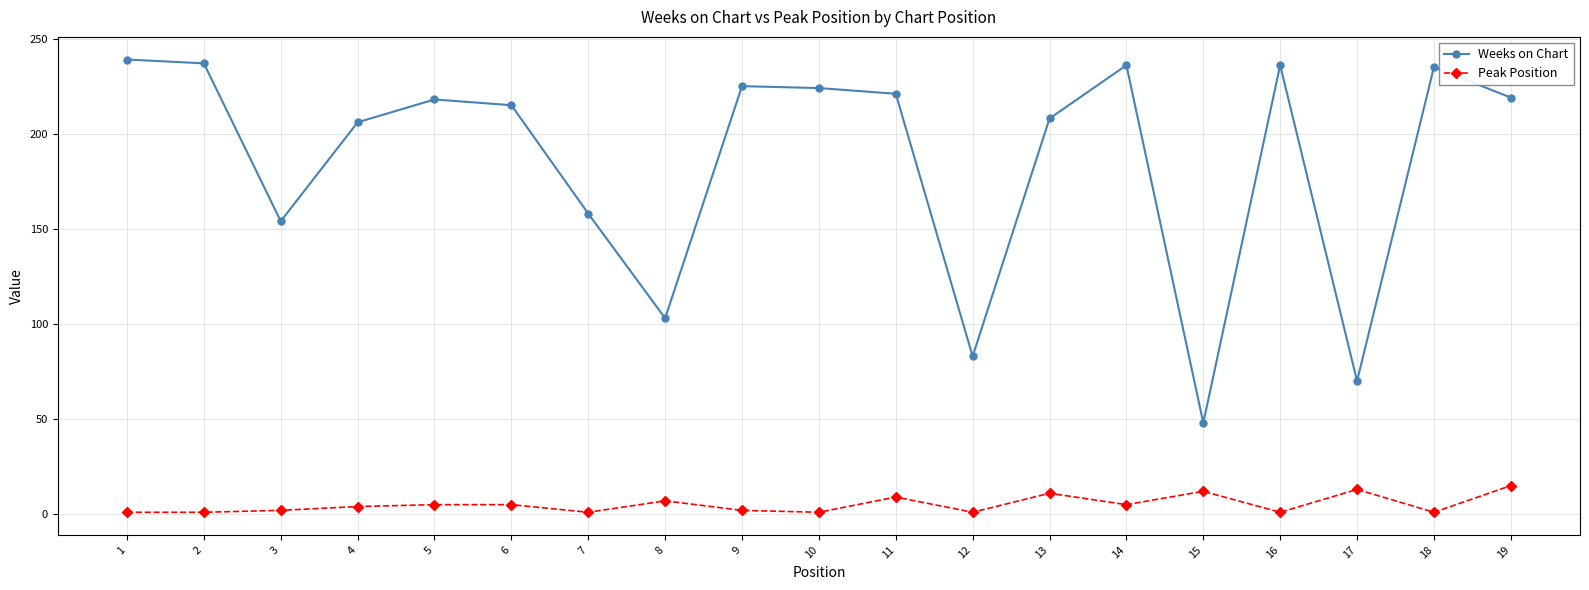

Which series has the largest total across all categories?

Weeks on Chart